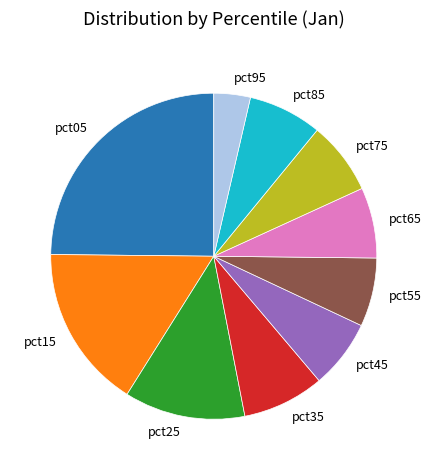

Count the number of slices in the pie.

10